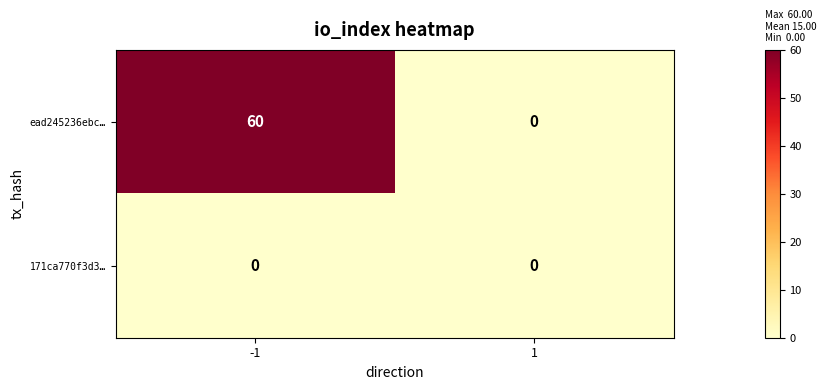

Which series has the largest total across all categories?

ead245236ebc…